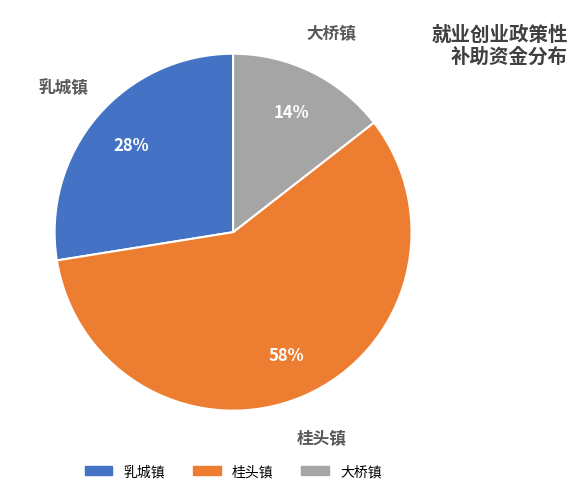

How many slices are in this pie chart?

3